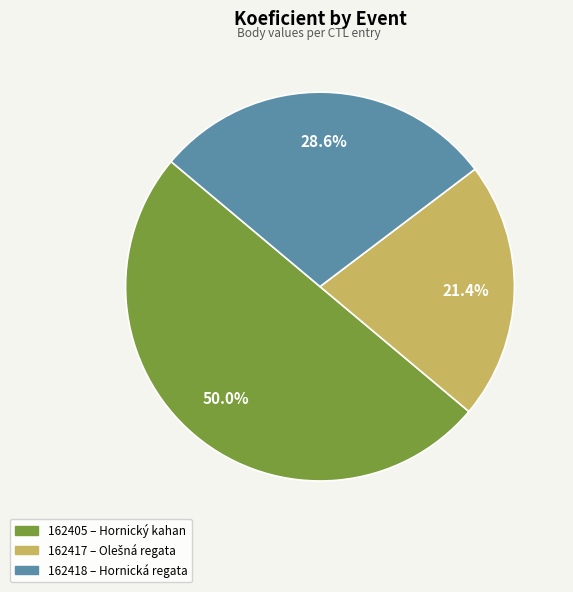

Does 162417 represent more than half of the total?

No